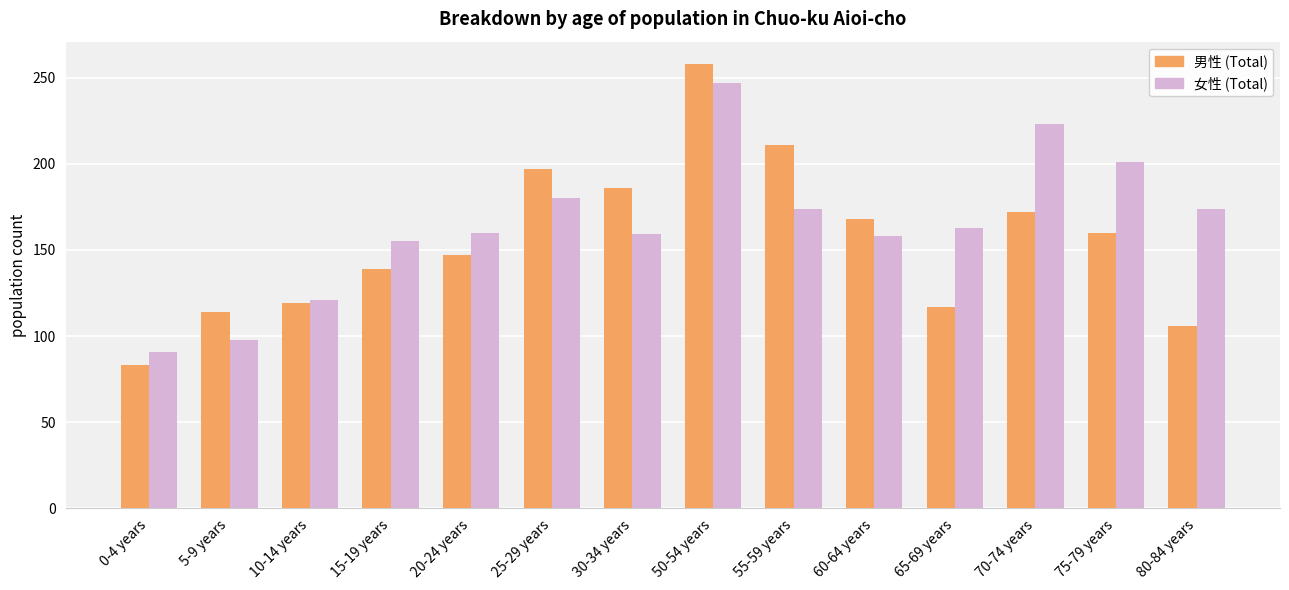

What is the difference between the highest and lowest values at 55-59 years?

37